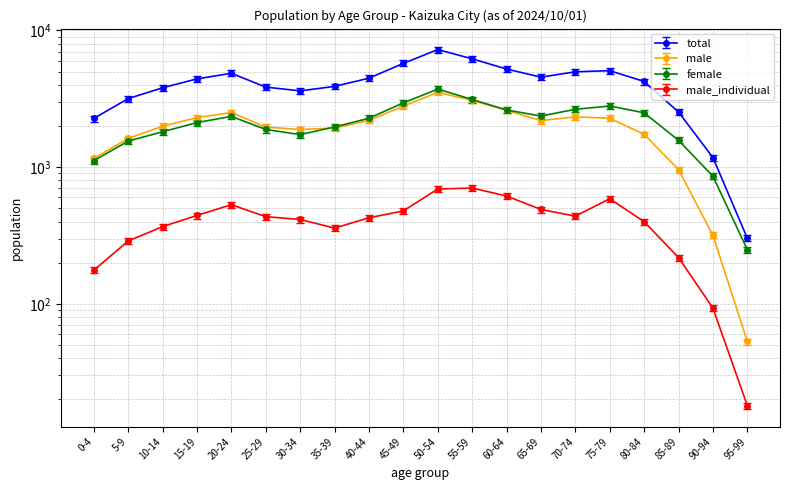

Reading right to left, transcribe all the data shown in this chart.

total: 95-99=317.1	90-94=1233.8	85-89=2657.6	80-84=4445.7	75-79=5336.1	70-74=5233.2	65-69=4783.8	60-64=5485.2	55-59=6515.2	50-54=7610.4	45-49=6032.2	40-44=4700.9	35-39=4092.9	30-34=3796.8	25-29=4043.6	20-24=5105.1	15-19=4644.1	10-14=3997.3	5-9=3330.6	0-4=2384.6
male: 95-99=53.0	90-94=317.0	85-89=960.0	80-84=1736.0	75-79=2281.0	70-74=2333.0	65-69=2191.0	60-64=2602.0	55-59=3078.0	50-54=3524.0	45-49=2792.0	40-44=2198.0	35-39=1931.0	30-34=1886.0	25-29=1964.0	20-24=2510.0	15-19=2304.0	10-14=1993.0	5-9=1621.0	0-4=1157.0
female: 95-99=249.0	90-94=858.0	85-89=1571.0	80-84=2498.0	75-79=2801.0	70-74=2651.0	65-69=2365.0	60-64=2622.0	55-59=3127.0	50-54=3724.0	45-49=2953.0	40-44=2279.0	35-39=1967.0	30-34=1730.0	25-29=1887.0	20-24=2352.0	15-19=2119.0	10-14=1814.0	5-9=1551.0	0-4=1114.0
male_individual: 95-99=18.0	90-94=93.0	85-89=218.0	80-84=399.0	75-79=587.0	70-74=438.0	65-69=490.0	60-64=615.0	55-59=703.0	50-54=692.0	45-49=478.0	40-44=426.0	35-39=358.0	30-34=414.0	25-29=434.0	20-24=531.0	15-19=443.0	10-14=367.0	5-9=288.0	0-4=176.0